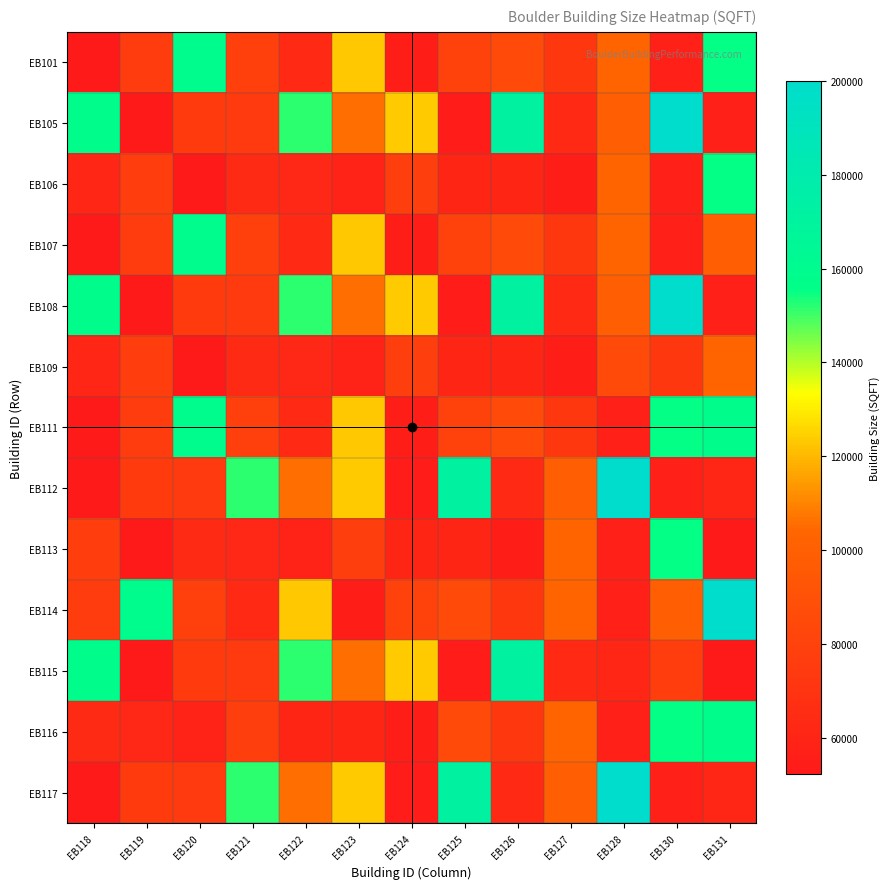

Reading right to left, transcribe all the data shown in this chart.

EB101: EB131=155398	EB130=57049	EB128=103239	EB127=72782	EB126=85606	EB125=79684	EB124=55175	EB123=122933	EB122=62900	EB121=78314	EB120=158742	EB119=75903	EB118=52315
EB105: EB131=57906	EB130=200000	EB128=100165	EB127=63002	EB126=172253	EB125=54176	EB124=123445	EB123=105648	EB122=152002	EB121=74577	EB120=74838	EB119=52624	EB118=157949
EB106: EB131=155398	EB130=57049	EB128=103239	EB127=54785	EB126=60516	EB125=60466	EB124=77406	EB123=58248	EB122=62095	EB121=63735	EB120=52798	EB119=76560	EB118=61281
EB107: EB131=100165	EB130=57049	EB128=103239	EB127=72782	EB126=85606	EB125=79684	EB124=55175	EB123=122933	EB122=62900	EB121=78314	EB120=158742	EB119=75903	EB118=52315
EB108: EB131=57906	EB130=200000	EB128=100165	EB127=63002	EB126=172253	EB125=54176	EB124=123445	EB123=105648	EB122=152002	EB121=74577	EB120=74838	EB119=52624	EB118=157949
EB109: EB131=103239	EB130=72782	EB128=85606	EB127=54785	EB126=60516	EB125=60466	EB124=77406	EB123=58248	EB122=62095	EB121=63735	EB120=52798	EB119=76560	EB118=61281
EB111: EB131=157949	EB130=155398	EB128=57049	EB127=72782	EB126=85606	EB125=79684	EB124=55175	EB123=122933	EB122=62900	EB121=78314	EB120=158742	EB119=75903	EB118=52315
EB112: EB131=61281	EB130=57906	EB128=200000	EB127=100165	EB126=63002	EB125=172253	EB124=54176	EB123=123445	EB122=105648	EB121=152002	EB120=74577	EB119=74838	EB118=52624
EB113: EB131=52315	EB130=155398	EB128=57049	EB127=103239	EB126=54785	EB125=60516	EB124=60466	EB123=77406	EB122=58248	EB121=62095	EB120=63735	EB119=52798	EB118=76560
EB114: EB131=200000	EB130=100165	EB128=57049	EB127=103239	EB126=72782	EB125=85606	EB124=79684	EB123=55175	EB122=122933	EB121=62900	EB120=78314	EB119=158742	EB118=75903
EB115: EB131=52798	EB130=76560	EB128=61281	EB127=63002	EB126=172253	EB125=54176	EB124=123445	EB123=105648	EB122=152002	EB121=74577	EB120=74838	EB119=52624	EB118=157949
EB116: EB131=157949	EB130=155398	EB128=57049	EB127=103239	EB126=72782	EB125=85606	EB124=54785	EB123=60516	EB122=60466	EB121=77406	EB120=58248	EB119=62095	EB118=63735
EB117: EB131=61281	EB130=57906	EB128=200000	EB127=100165	EB126=63002	EB125=172253	EB124=54176	EB123=123445	EB122=105648	EB121=152002	EB120=74577	EB119=74838	EB118=52624